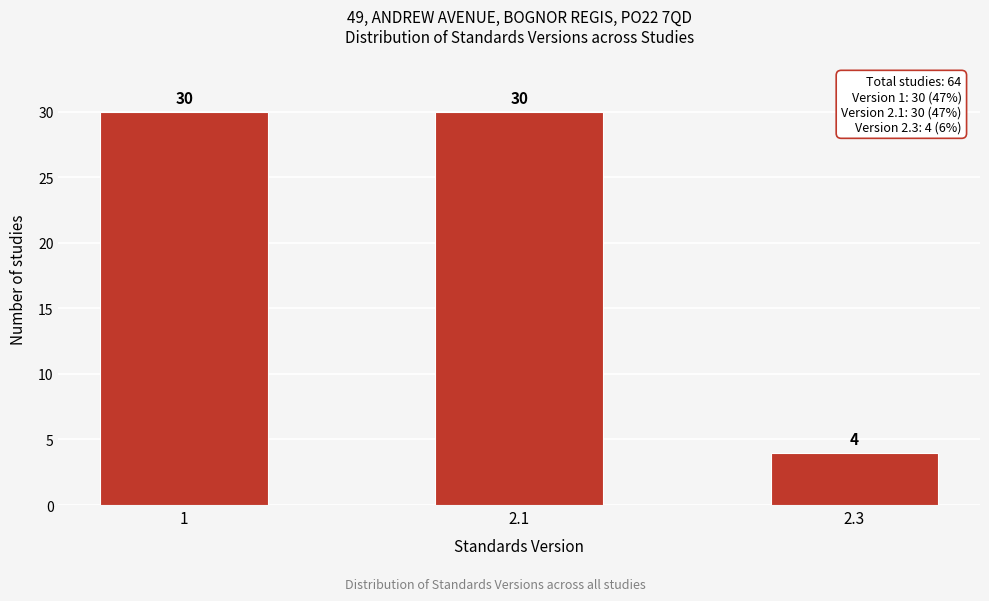

Reading left to right, extract all data points from this chart.

30	30	4